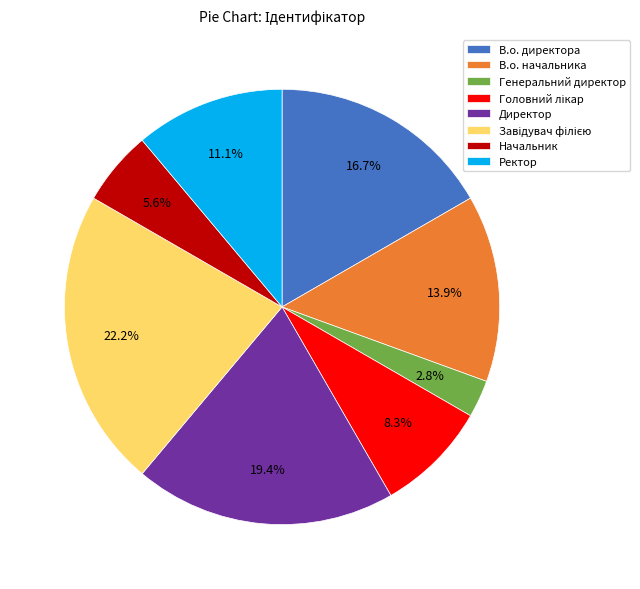

What is the smallest slice in the pie chart?

Генеральний директор